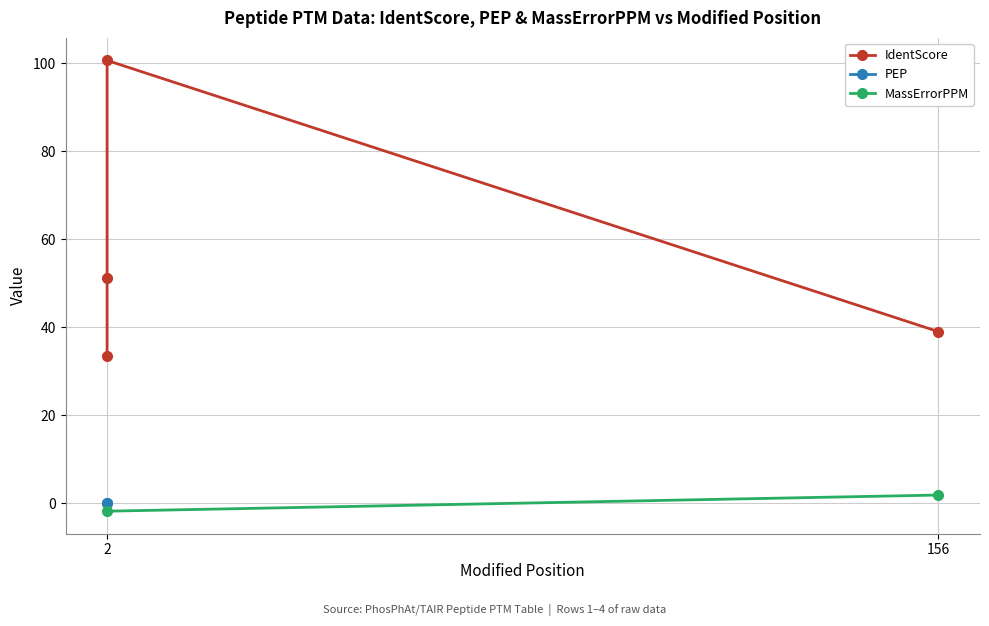

The value at 1 is 3. True or false?

False